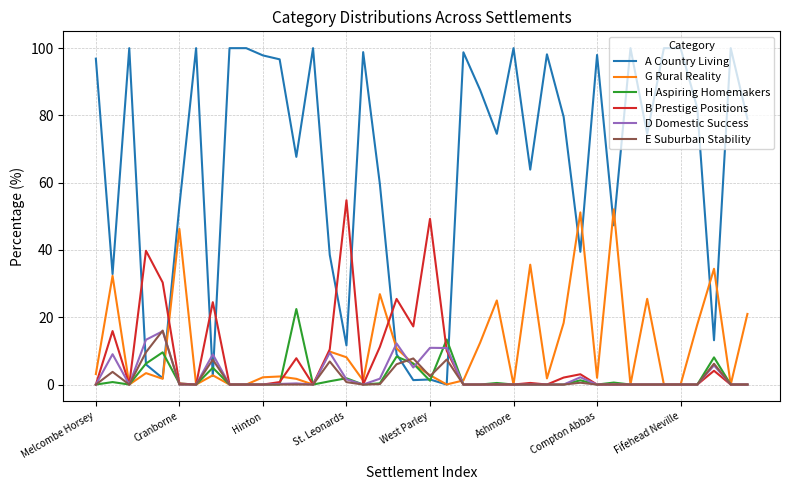

Which series has the widest spread of values?

A Country Living